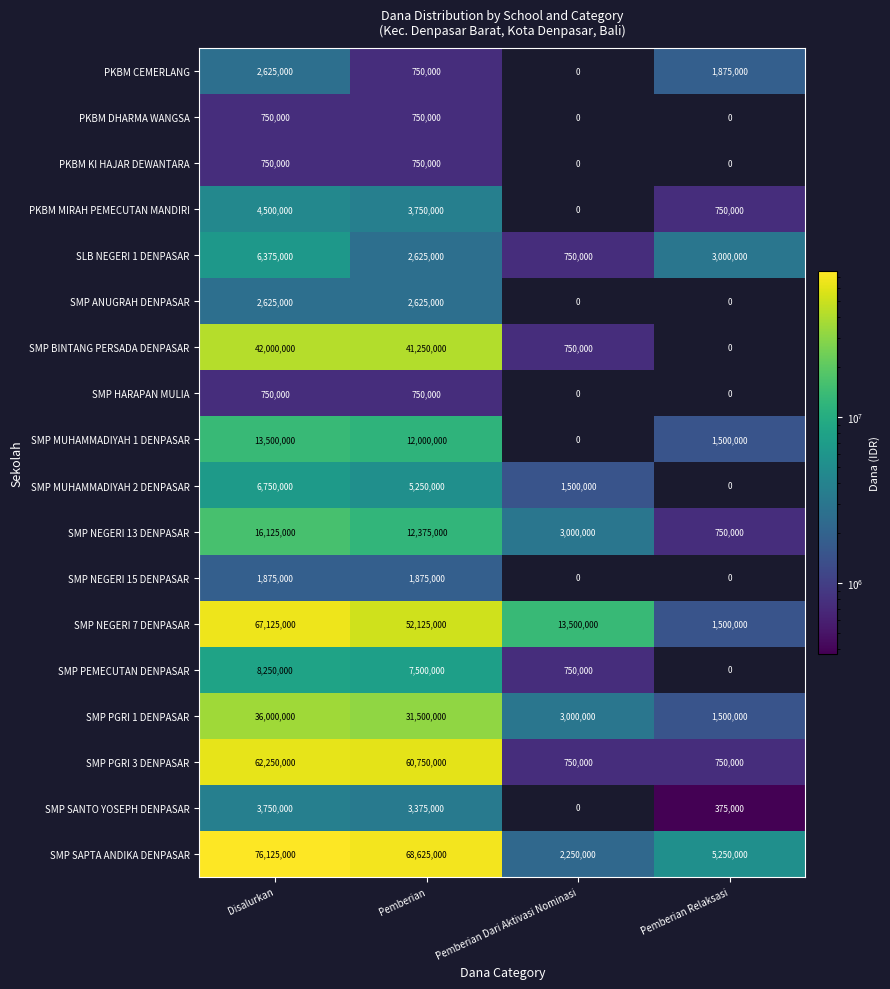

How many categories are shown in the chart?

4